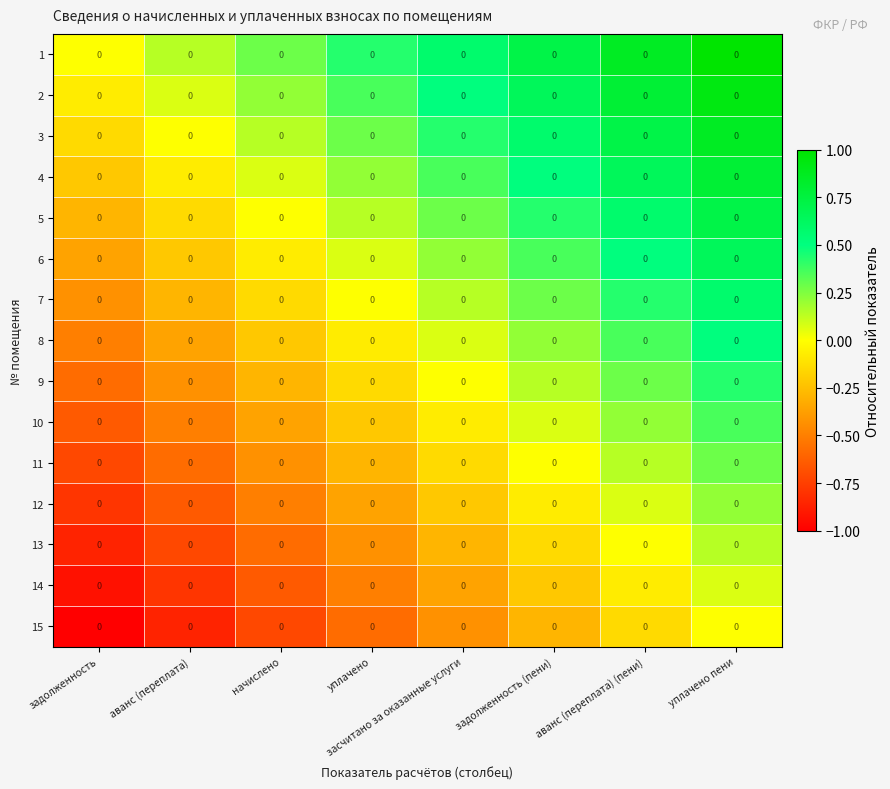

Where does the 6 series first go above 0?

уплачено